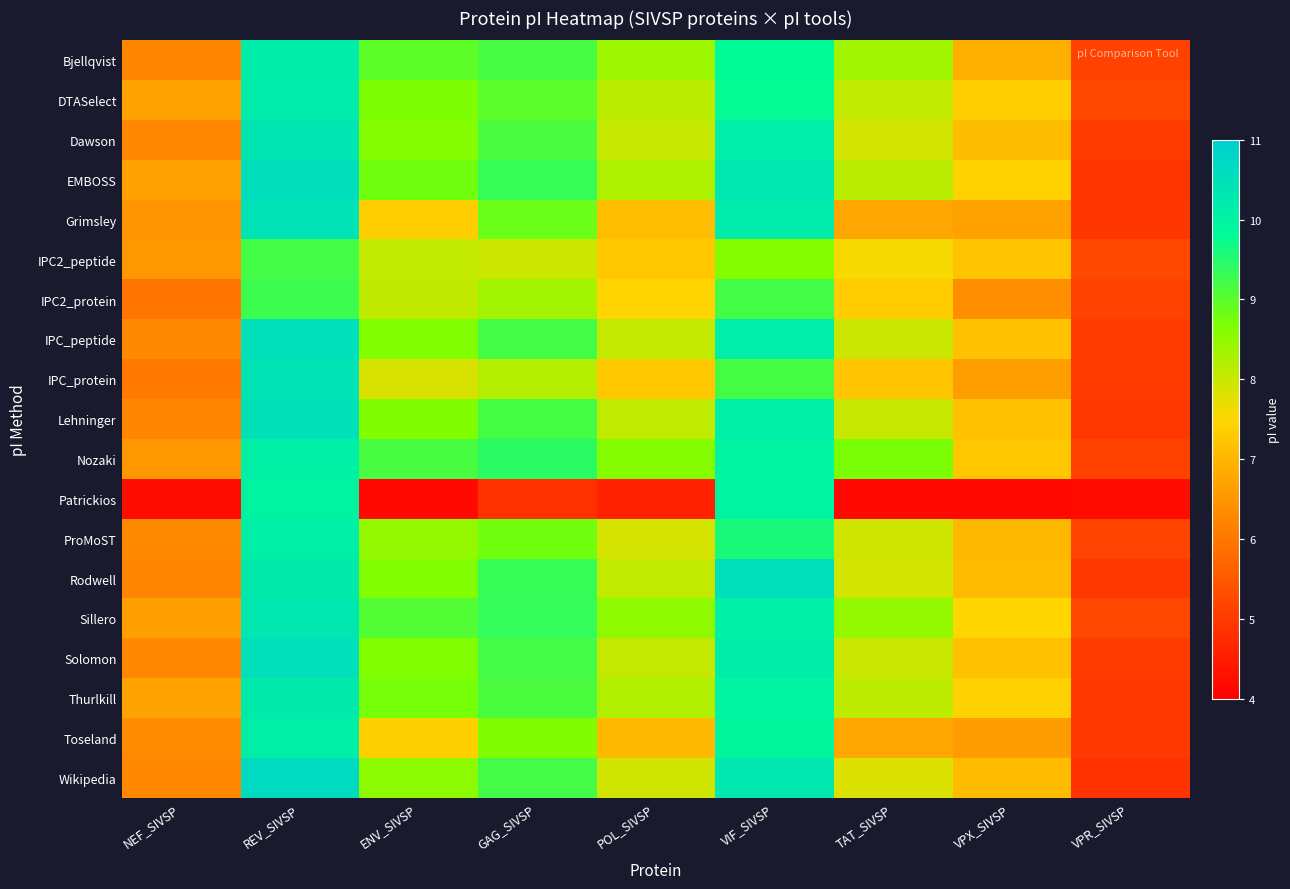

At how many categories does at least one series exceed 4?

9